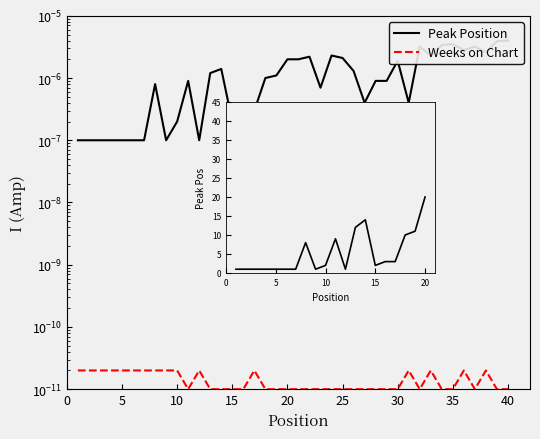

Which series has the widest spread of values?

Peak Position